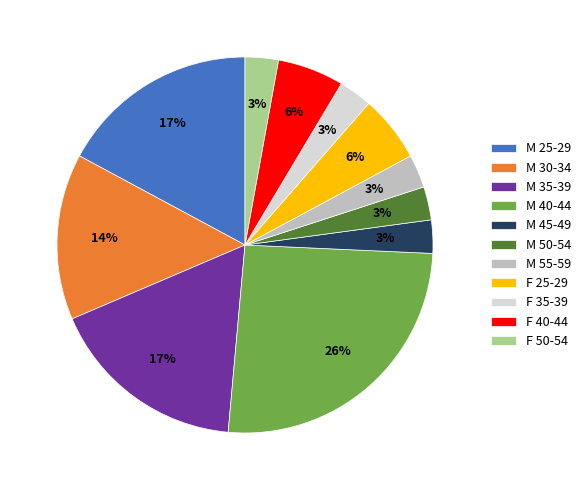

Which category has the biggest portion of the pie?

M 40-44